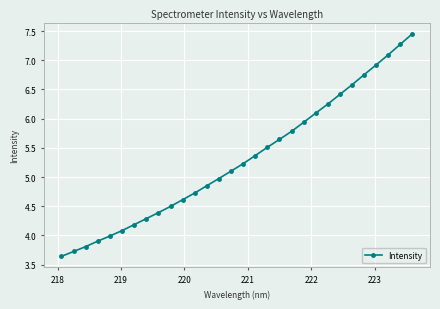

What is the average value?

5.3